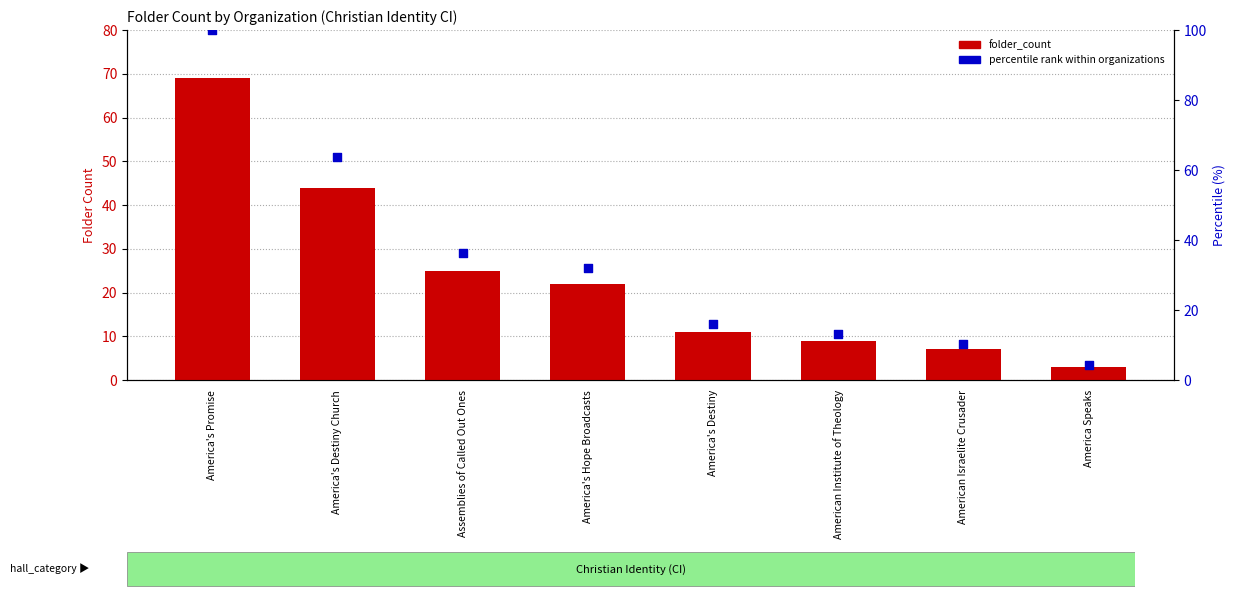

Which series reaches the minimum Y coordinate?

folder_count